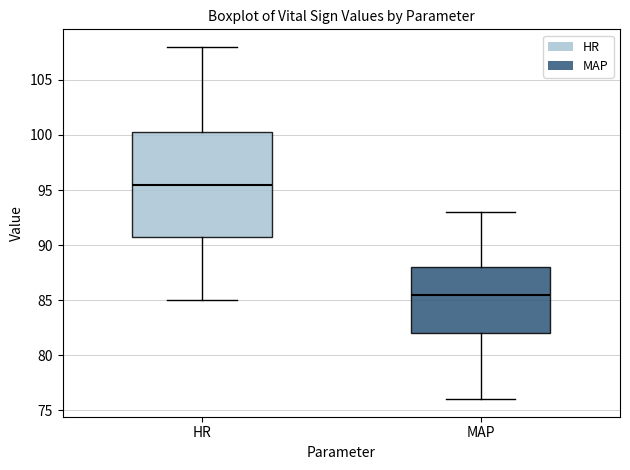

Reading left to right, transcribe this box plot: for each box, give where its median line is, the range the box spans, and where its two whiskers end, as read against the y-axis. The values are not printed on the chart, so give them approximately, as read against the axis.

HR: median 95.5, box 91.0 to 100.5, whiskers 85.0 to 108.0
MAP: median 85.5, box 82.0 to 88.0, whiskers 76.0 to 93.0